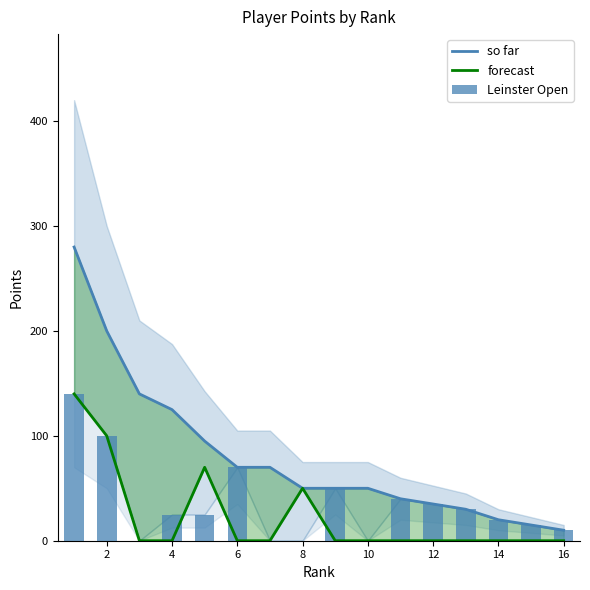

What are all the series names shown in the legend?

so far, forecast, Leinster Open